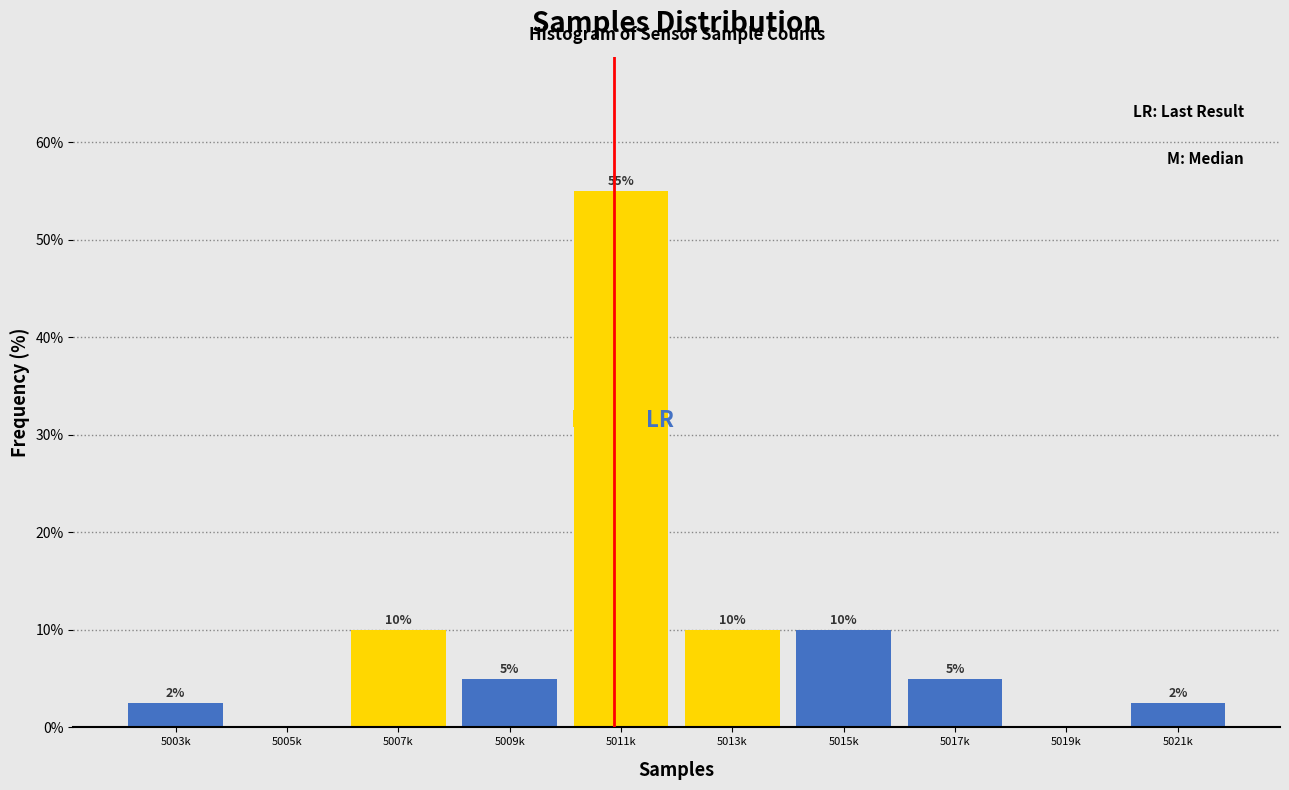

Which has a higher value, 5015k or 5005k?

5015k